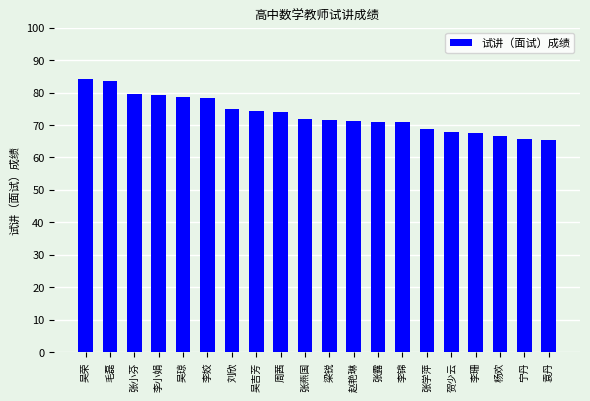

What position from the right is 梁锐?

10